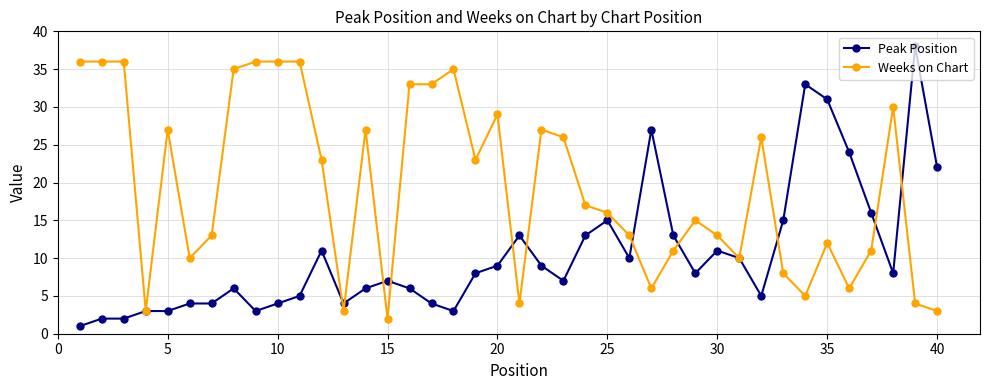

Which series has the largest total across all categories?

Weeks on Chart